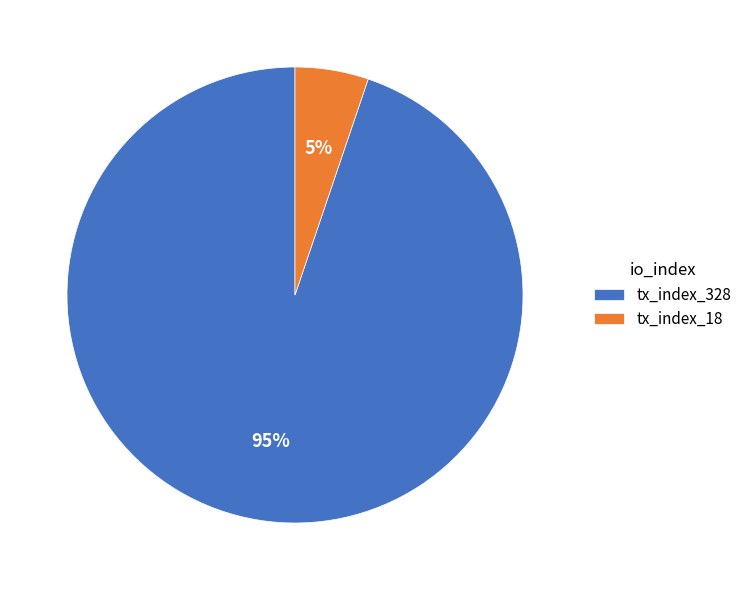

Is the sum of tx_index_18 and tx_index_328 greater than half?

Yes